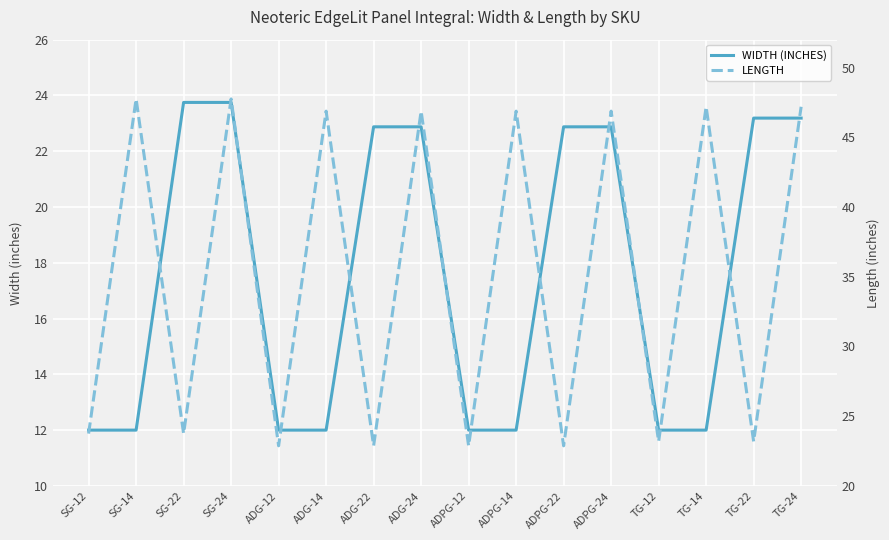

The value of WIDTH (INCHES) at ADG-12 is 12.0. True or false?

True